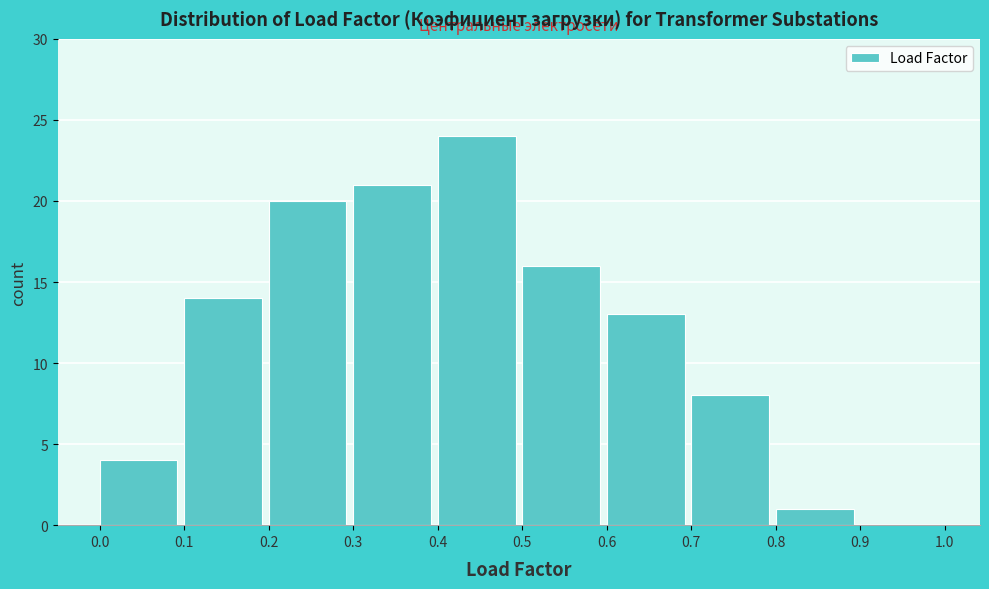

How tall is the bar that spans 0.0 to 0.1 on the x-axis? The values are not printed on the chart, so give them approximately, as read against the axis.

4